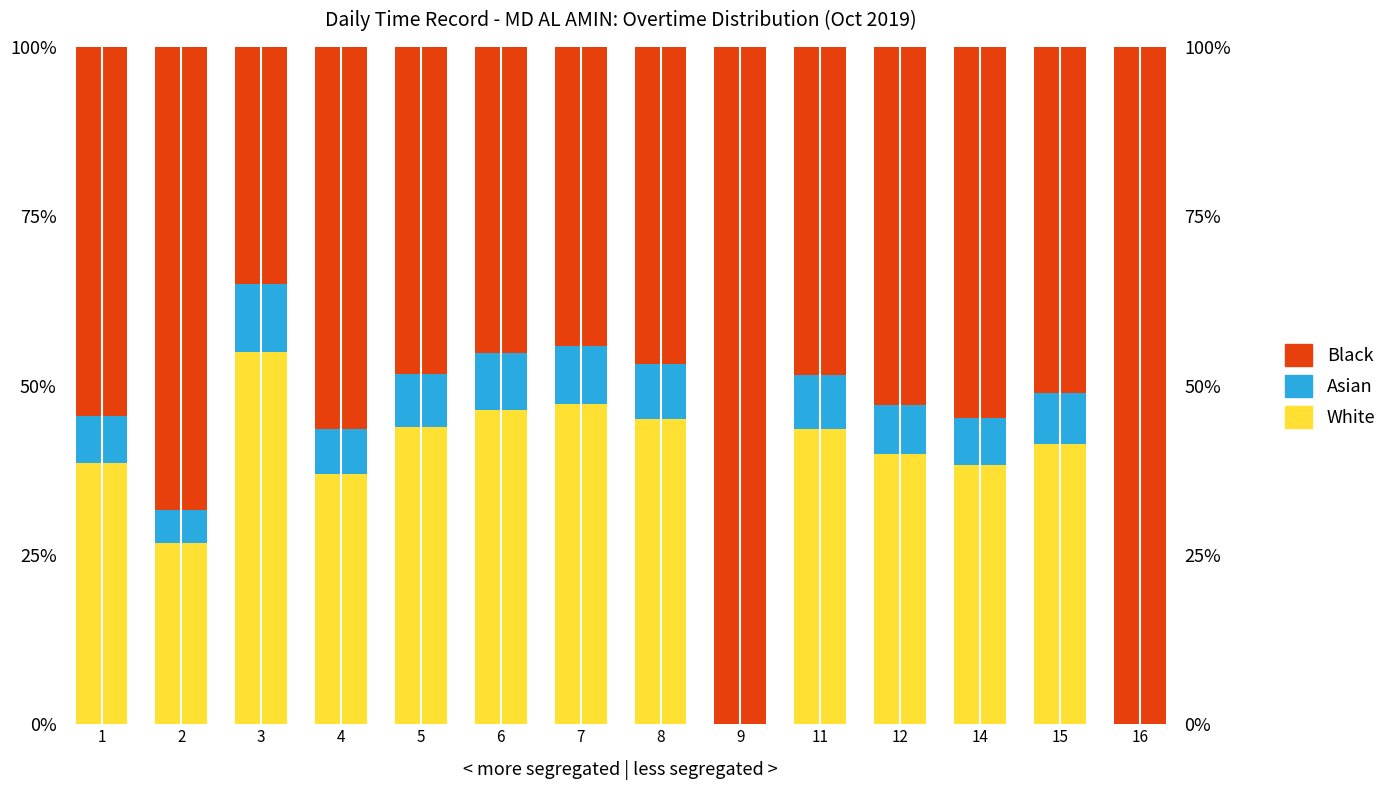

Rank the series by their maximum value, from highest to lowest.

Black, White, Asian